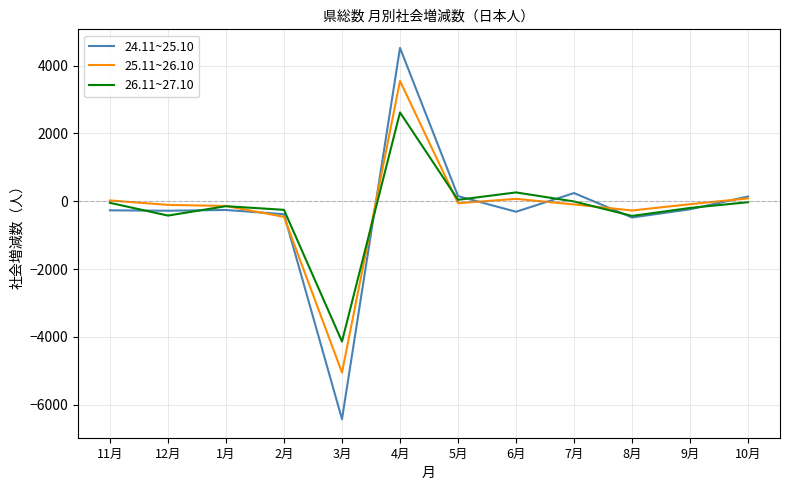

What is the total value across all series at 8月?

-1180